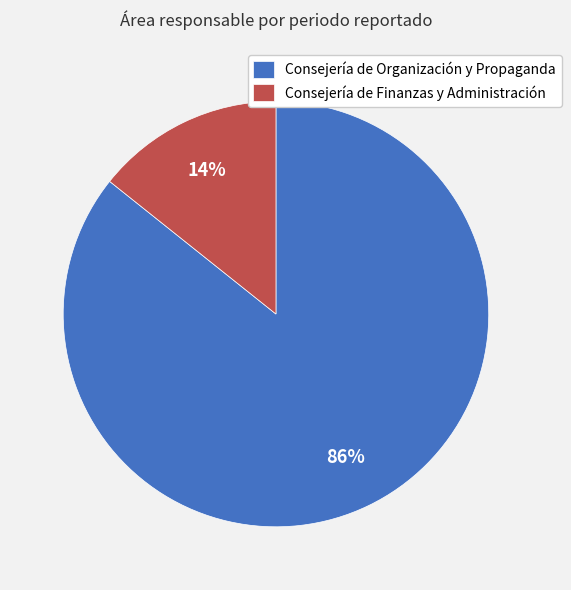

What is the largest slice in the pie chart?

Consejería de Organización y Propaganda